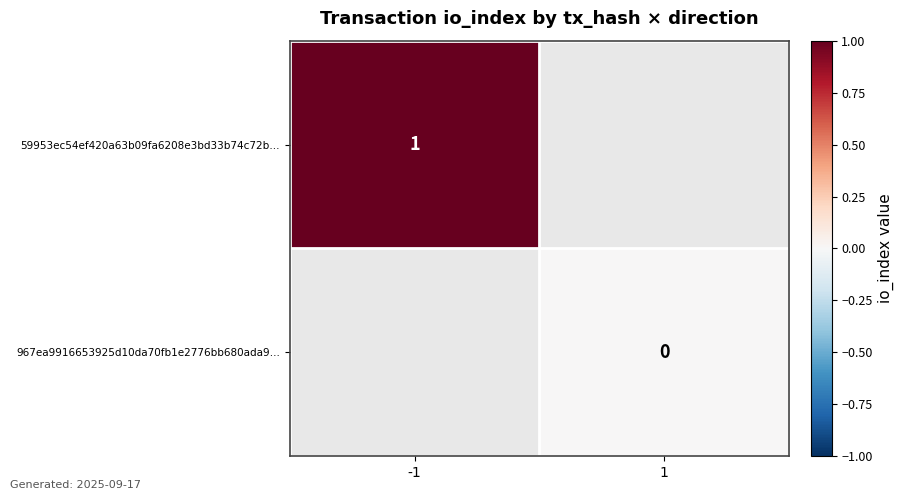

The 59953ec54ef420a63b09fa6208e3bd33b74c72b… series shows 0 at -1. True or false?

False